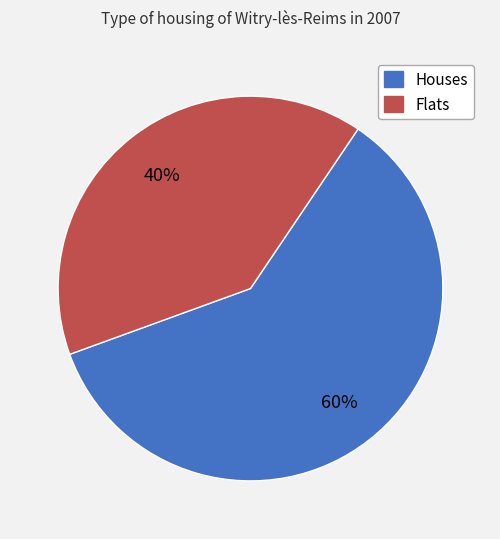

Is there any slice that represents more than half of the pie?

Yes